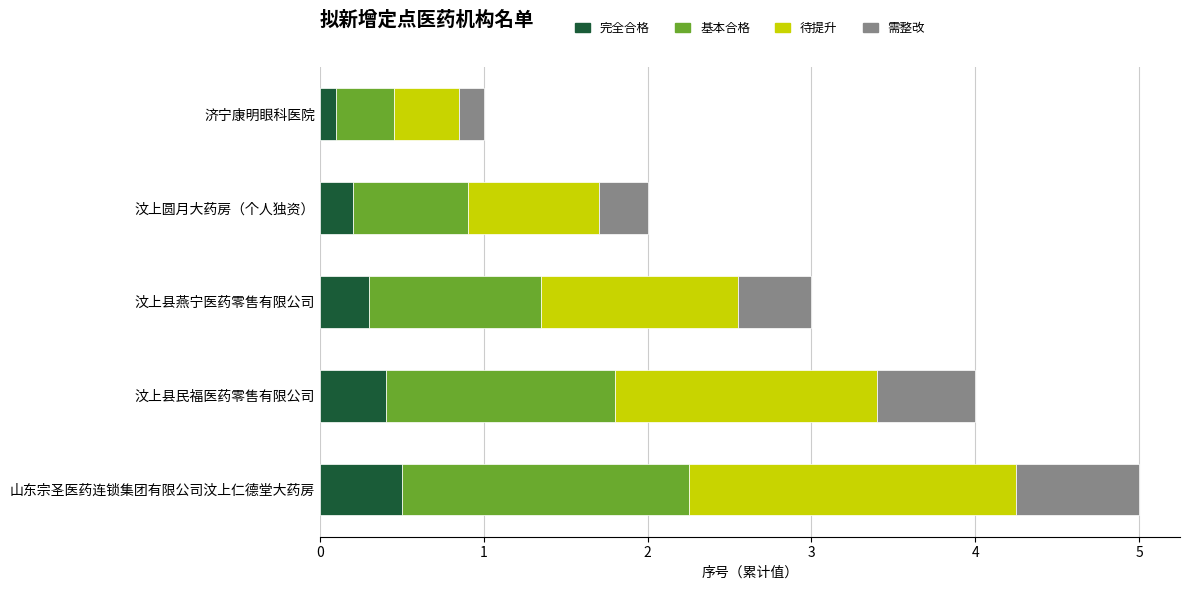

What value does the 完全合格 series have at 山东宗圣医药连锁集团有限公司汶上仁德堂大药房?

0.5